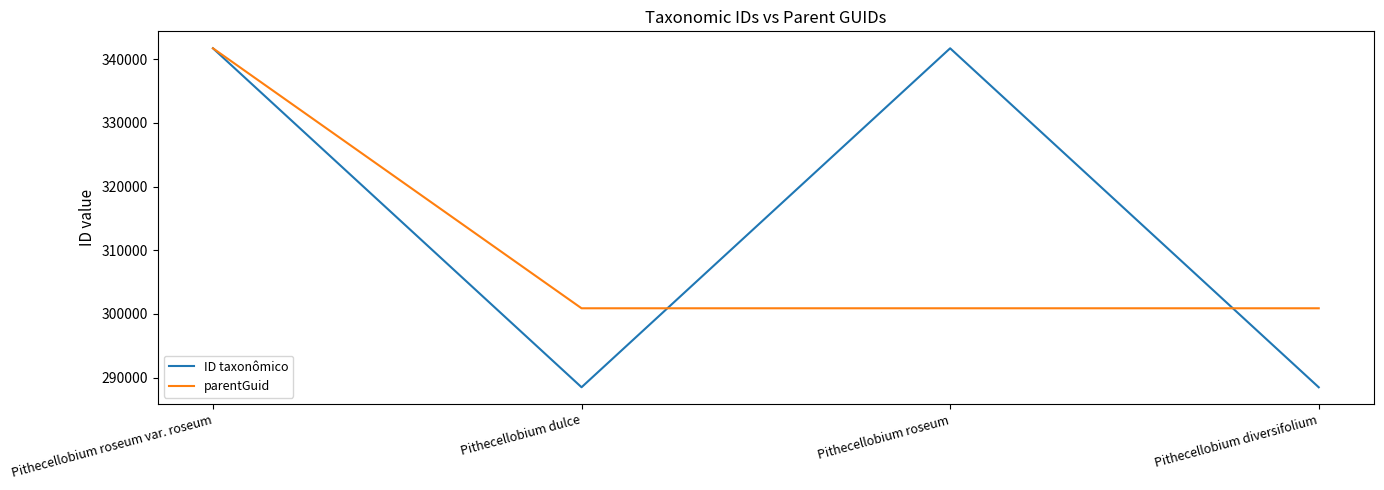

What are all the series names shown in the legend?

ID taxonômico, parentGuid